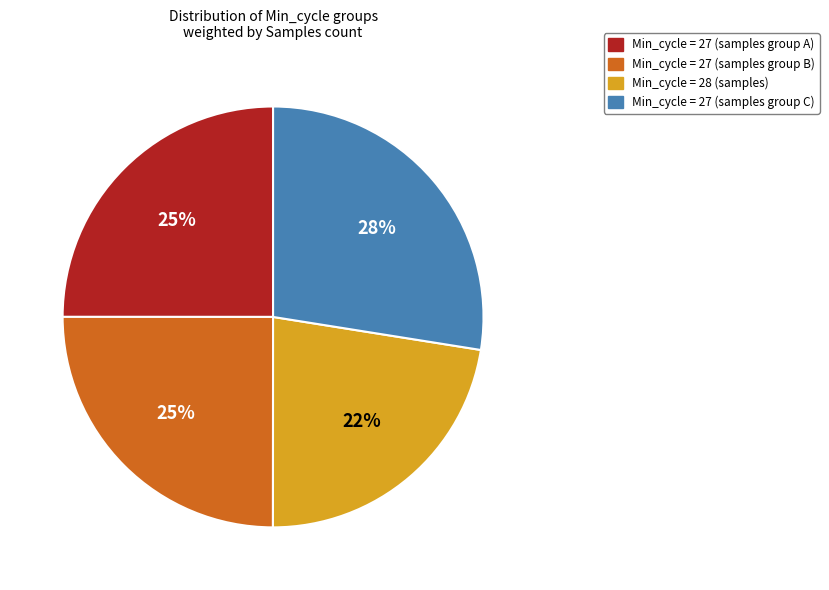

How many slices are in this pie chart?

4